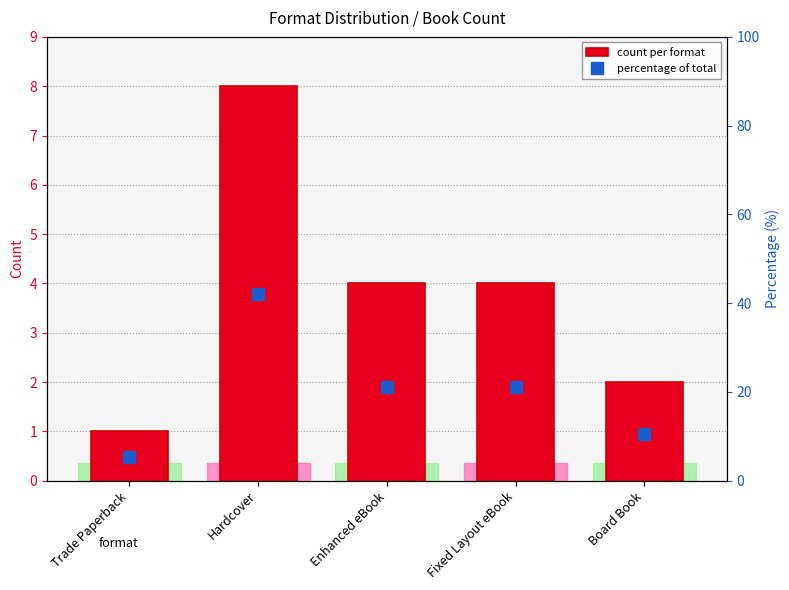

The value of percentage of total at Enhanced eBook is 28.3. True or false?

False